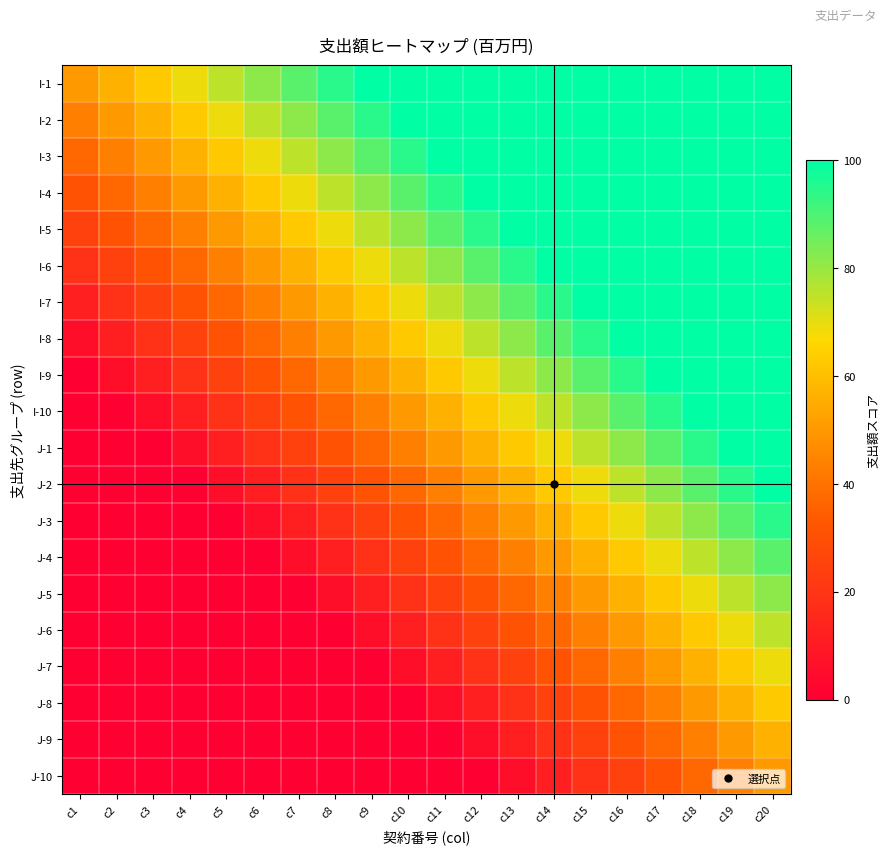

Reading left to right, what are all the values shown in this chart?

I-1: c1=50.0	c2=56.3	c3=62.6	c4=68.9	c5=75.3	c6=81.6	c7=87.9	c8=94.2	c9=100.0	c10=100.0	c11=100.0	c12=100.0	c13=100.0	c14=100.0	c15=100.0	c16=100.0	c17=100.0	c18=100.0	c19=100.0	c20=100.0
I-2: c1=43.7	c2=50.0	c3=56.3	c4=62.6	c5=68.9	c6=75.3	c7=81.6	c8=87.9	c9=94.2	c10=100.0	c11=100.0	c12=100.0	c13=100.0	c14=100.0	c15=100.0	c16=100.0	c17=100.0	c18=100.0	c19=100.0	c20=100.0
I-3: c1=37.4	c2=43.7	c3=50.0	c4=56.3	c5=62.6	c6=68.9	c7=75.3	c8=81.6	c9=87.9	c10=94.2	c11=100.0	c12=100.0	c13=100.0	c14=100.0	c15=100.0	c16=100.0	c17=100.0	c18=100.0	c19=100.0	c20=100.0
I-4: c1=31.1	c2=37.4	c3=43.7	c4=50.0	c5=56.3	c6=62.6	c7=68.9	c8=75.3	c9=81.6	c10=87.9	c11=94.2	c12=100.0	c13=100.0	c14=100.0	c15=100.0	c16=100.0	c17=100.0	c18=100.0	c19=100.0	c20=100.0
I-5: c1=24.7	c2=31.1	c3=37.4	c4=43.7	c5=50.0	c6=56.3	c7=62.6	c8=68.9	c9=75.3	c10=81.6	c11=87.9	c12=94.2	c13=100.0	c14=100.0	c15=100.0	c16=100.0	c17=100.0	c18=100.0	c19=100.0	c20=100.0
I-6: c1=18.4	c2=24.7	c3=31.1	c4=37.4	c5=43.7	c6=50.0	c7=56.3	c8=62.6	c9=68.9	c10=75.3	c11=81.6	c12=87.9	c13=94.2	c14=100.0	c15=100.0	c16=100.0	c17=100.0	c18=100.0	c19=100.0	c20=100.0
I-7: c1=12.1	c2=18.4	c3=24.7	c4=31.1	c5=37.4	c6=43.7	c7=50.0	c8=56.3	c9=62.6	c10=68.9	c11=75.3	c12=81.6	c13=87.9	c14=94.2	c15=100.0	c16=100.0	c17=100.0	c18=100.0	c19=100.0	c20=100.0
I-8: c1=5.8	c2=12.1	c3=18.4	c4=24.7	c5=31.1	c6=37.4	c7=43.7	c8=50.0	c9=56.3	c10=62.6	c11=68.9	c12=75.3	c13=81.6	c14=87.9	c15=94.2	c16=100.0	c17=100.0	c18=100.0	c19=100.0	c20=100.0
I-9: c1=0.0	c2=5.8	c3=12.1	c4=18.4	c5=24.7	c6=31.1	c7=37.4	c8=43.7	c9=50.0	c10=56.3	c11=62.6	c12=68.9	c13=75.3	c14=81.6	c15=87.9	c16=94.2	c17=100.0	c18=100.0	c19=100.0	c20=100.0
I-10: c1=0.0	c2=0.0	c3=5.8	c4=12.1	c5=18.4	c6=24.7	c7=31.1	c8=37.4	c9=43.7	c10=50.0	c11=56.3	c12=62.6	c13=68.9	c14=75.3	c15=81.6	c16=87.9	c17=94.2	c18=100.0	c19=100.0	c20=100.0
J-1: c1=0.0	c2=0.0	c3=0.0	c4=5.8	c5=12.1	c6=18.4	c7=24.7	c8=31.1	c9=37.4	c10=43.7	c11=50.0	c12=56.3	c13=62.6	c14=68.9	c15=75.3	c16=81.6	c17=87.9	c18=94.2	c19=100.0	c20=100.0
J-2: c1=0.0	c2=0.0	c3=0.0	c4=0.0	c5=5.8	c6=12.1	c7=18.4	c8=24.7	c9=31.1	c10=37.4	c11=43.7	c12=50.0	c13=56.3	c14=62.6	c15=68.9	c16=75.3	c17=81.6	c18=87.9	c19=94.2	c20=100.0
J-3: c1=0.0	c2=0.0	c3=0.0	c4=0.0	c5=0.0	c6=5.8	c7=12.1	c8=18.4	c9=24.7	c10=31.1	c11=37.4	c12=43.7	c13=50.0	c14=56.3	c15=62.6	c16=68.9	c17=75.3	c18=81.6	c19=87.9	c20=94.2
J-4: c1=0.0	c2=0.0	c3=0.0	c4=0.0	c5=0.0	c6=0.0	c7=5.8	c8=12.1	c9=18.4	c10=24.7	c11=31.1	c12=37.4	c13=43.7	c14=50.0	c15=56.3	c16=62.6	c17=68.9	c18=75.3	c19=81.6	c20=87.9
J-5: c1=0.0	c2=0.0	c3=0.0	c4=0.0	c5=0.0	c6=0.0	c7=0.0	c8=5.8	c9=12.1	c10=18.4	c11=24.7	c12=31.1	c13=37.4	c14=43.7	c15=50.0	c16=56.3	c17=62.6	c18=68.9	c19=75.3	c20=81.6
J-6: c1=0.0	c2=0.0	c3=0.0	c4=0.0	c5=0.0	c6=0.0	c7=0.0	c8=0.0	c9=5.8	c10=12.1	c11=18.4	c12=24.7	c13=31.1	c14=37.4	c15=43.7	c16=50.0	c17=56.3	c18=62.6	c19=68.9	c20=75.3
J-7: c1=0.0	c2=0.0	c3=0.0	c4=0.0	c5=0.0	c6=0.0	c7=0.0	c8=0.0	c9=0.0	c10=5.8	c11=12.1	c12=18.4	c13=24.7	c14=31.1	c15=37.4	c16=43.7	c17=50.0	c18=56.3	c19=62.6	c20=68.9
J-8: c1=0.0	c2=0.0	c3=0.0	c4=0.0	c5=0.0	c6=0.0	c7=0.0	c8=0.0	c9=0.0	c10=0.0	c11=5.8	c12=12.1	c13=18.4	c14=24.7	c15=31.1	c16=37.4	c17=43.7	c18=50.0	c19=56.3	c20=62.6
J-9: c1=0.0	c2=0.0	c3=0.0	c4=0.0	c5=0.0	c6=0.0	c7=0.0	c8=0.0	c9=0.0	c10=0.0	c11=0.0	c12=5.8	c13=12.1	c14=18.4	c15=24.7	c16=31.1	c17=37.4	c18=43.7	c19=50.0	c20=56.3
J-10: c1=0.0	c2=0.0	c3=0.0	c4=0.0	c5=0.0	c6=0.0	c7=0.0	c8=0.0	c9=0.0	c10=0.0	c11=0.0	c12=0.0	c13=5.8	c14=12.1	c15=18.4	c16=24.7	c17=31.1	c18=37.4	c19=43.7	c20=50.0